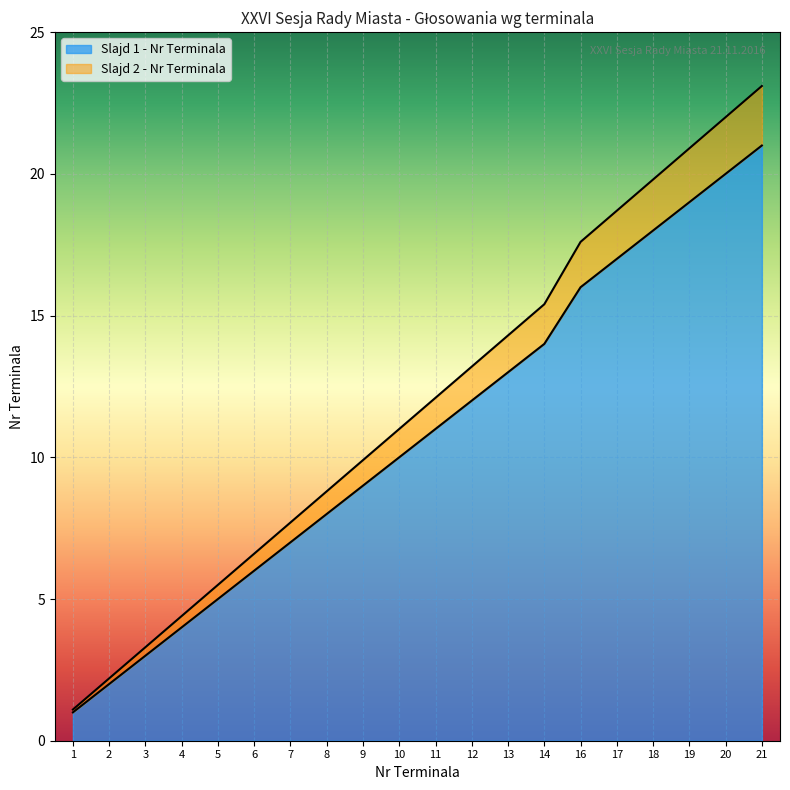

At which category is the sum across all series the highest?

21